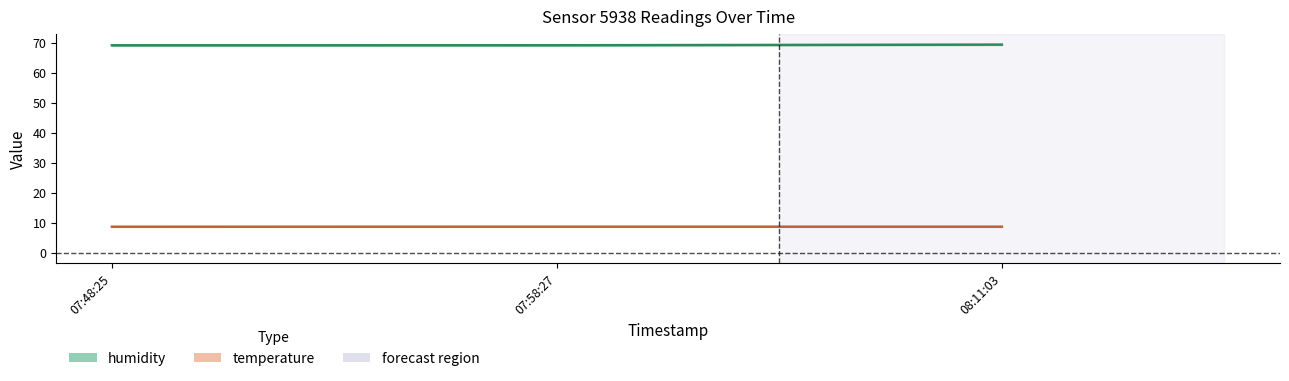

Is the value of humidity at 07:58:27 greater than the value of temperature at 07:58:27?

Yes